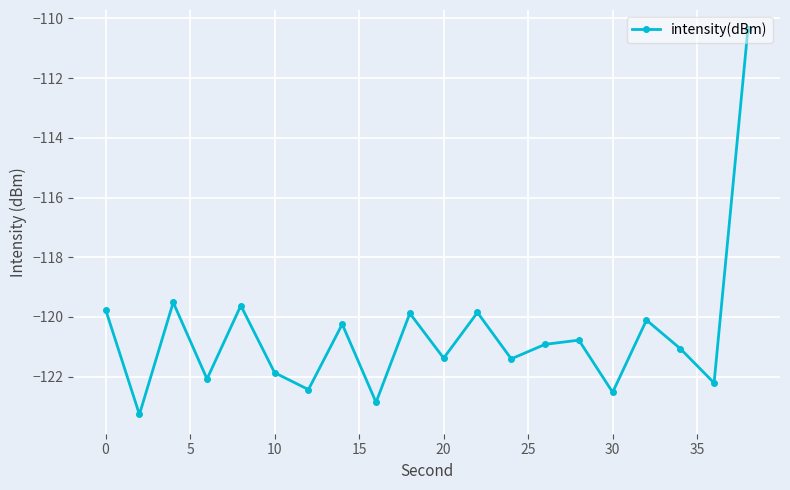

What is the minimum value shown in the chart?

-123.3